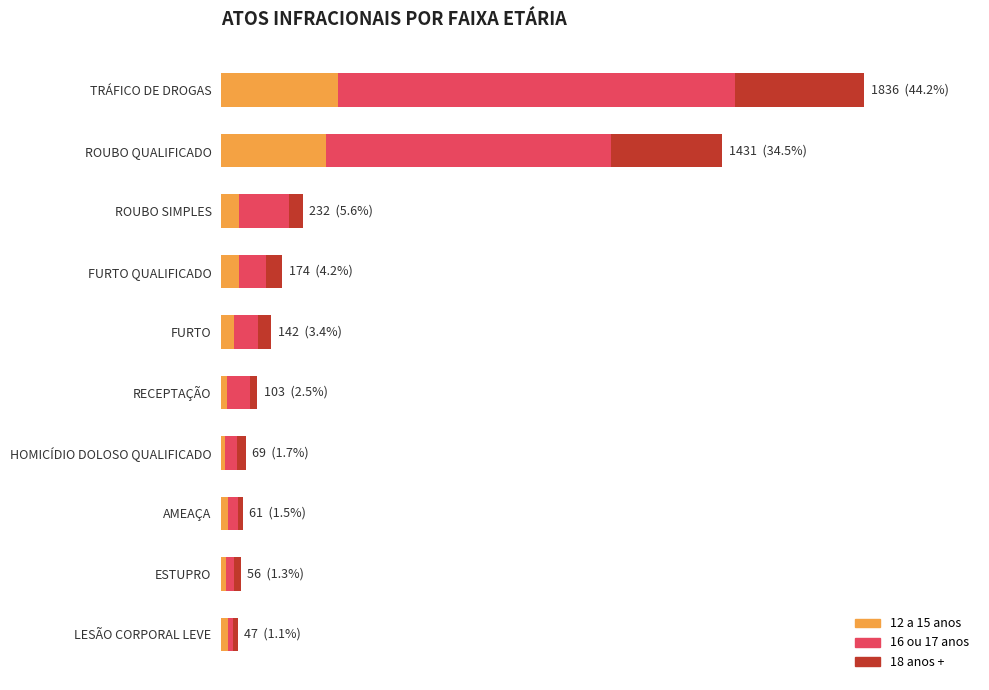

What are all the series names shown in the legend?

12 a 15 anos, 16 ou 17 anos, 18 anos +